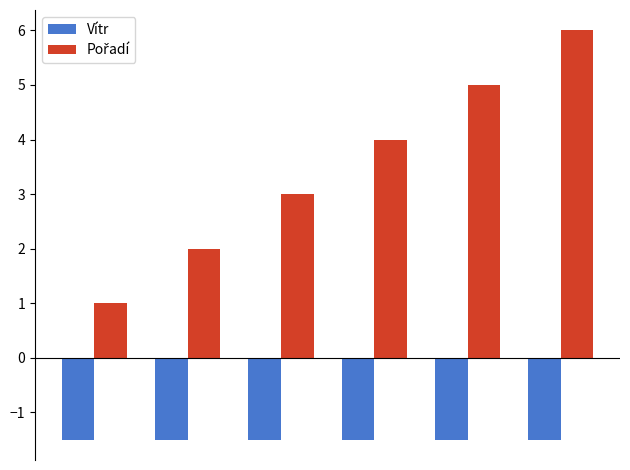

How many groups of bars are there?

6